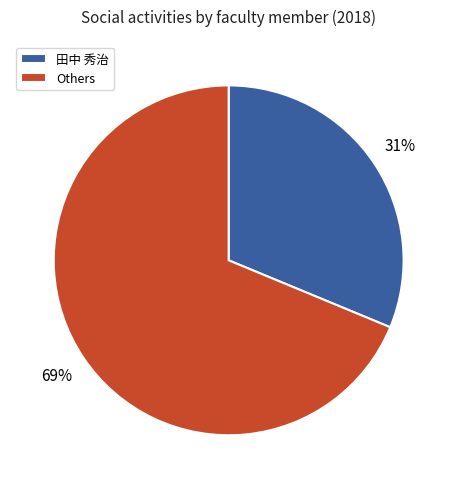

To the nearest percent, what is the average slice percentage?

50%